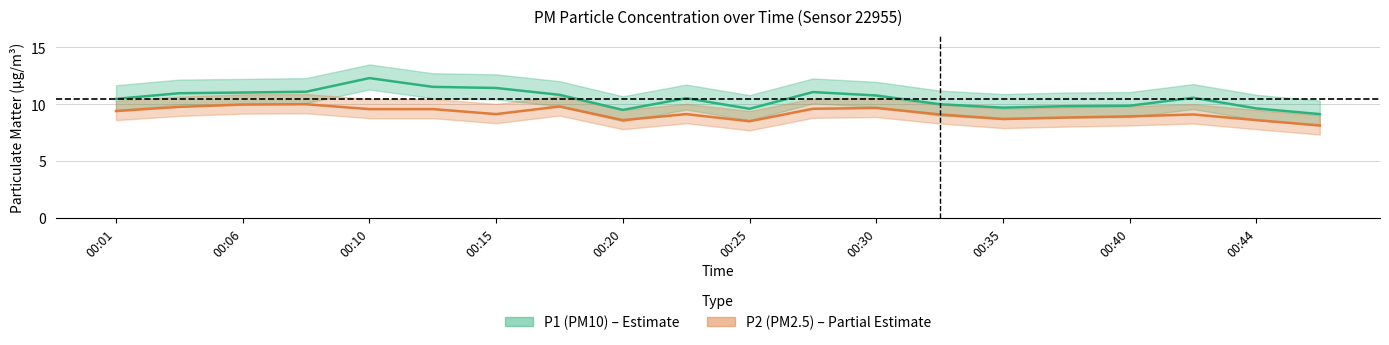

Which series has the largest range (max minus min)?

P1